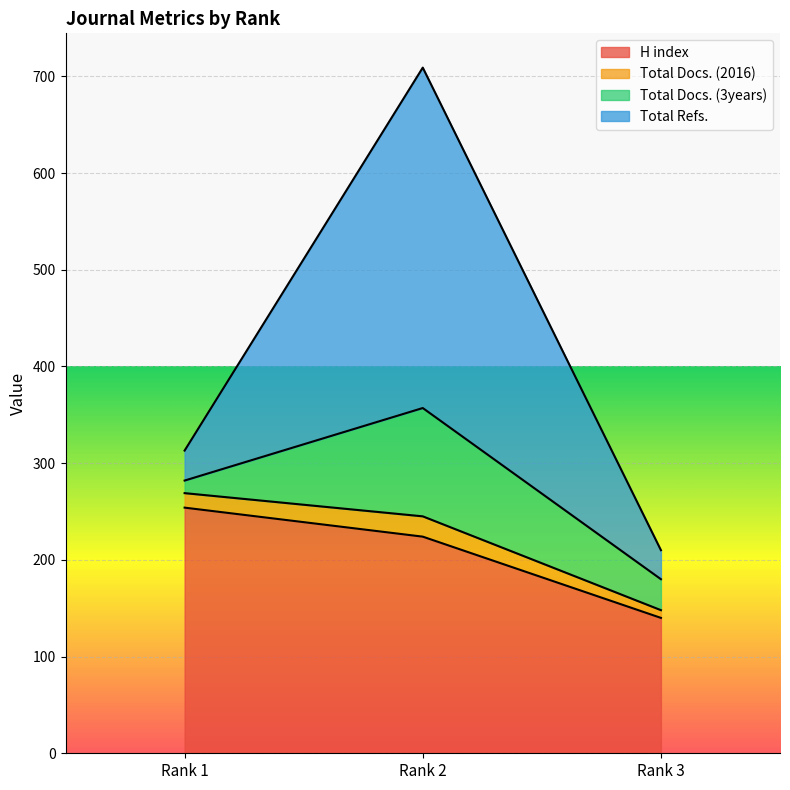

Which category has the highest value in the H index series?

Rank 1